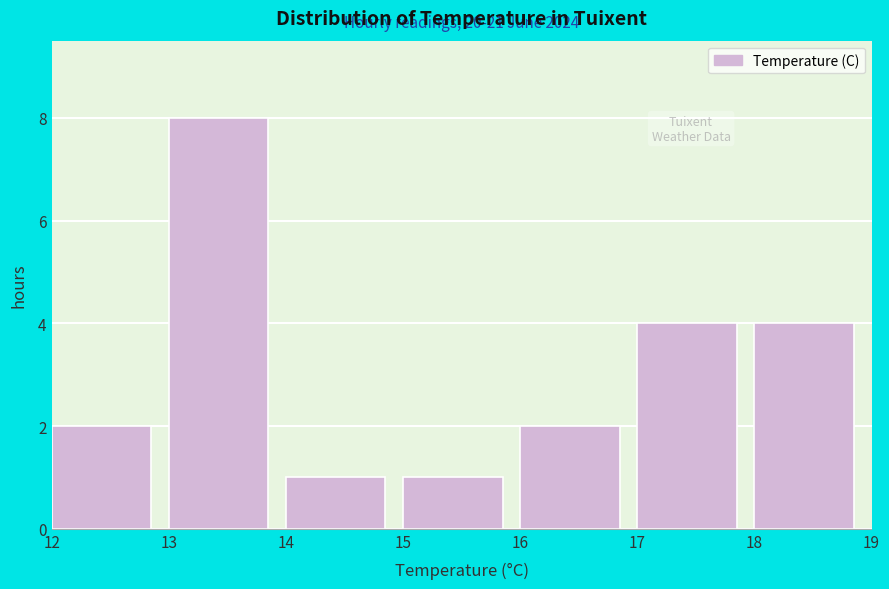

Which range on the x-axis has the tallest bar?

13 to 14